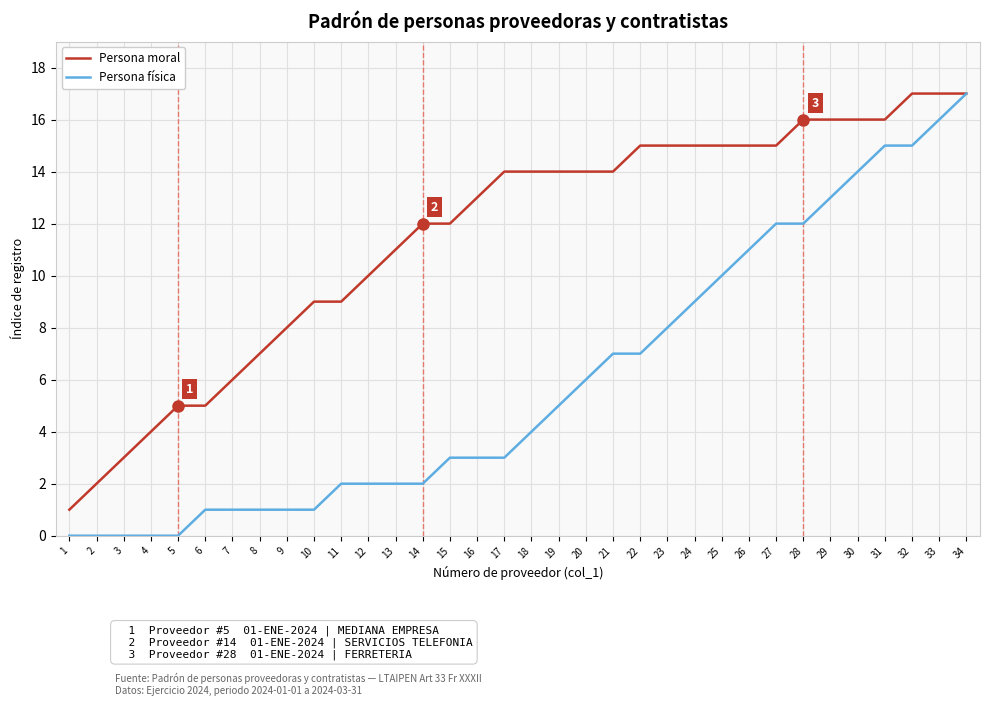

Between 3 and 11, which series saw the biggest shift?

Persona moral